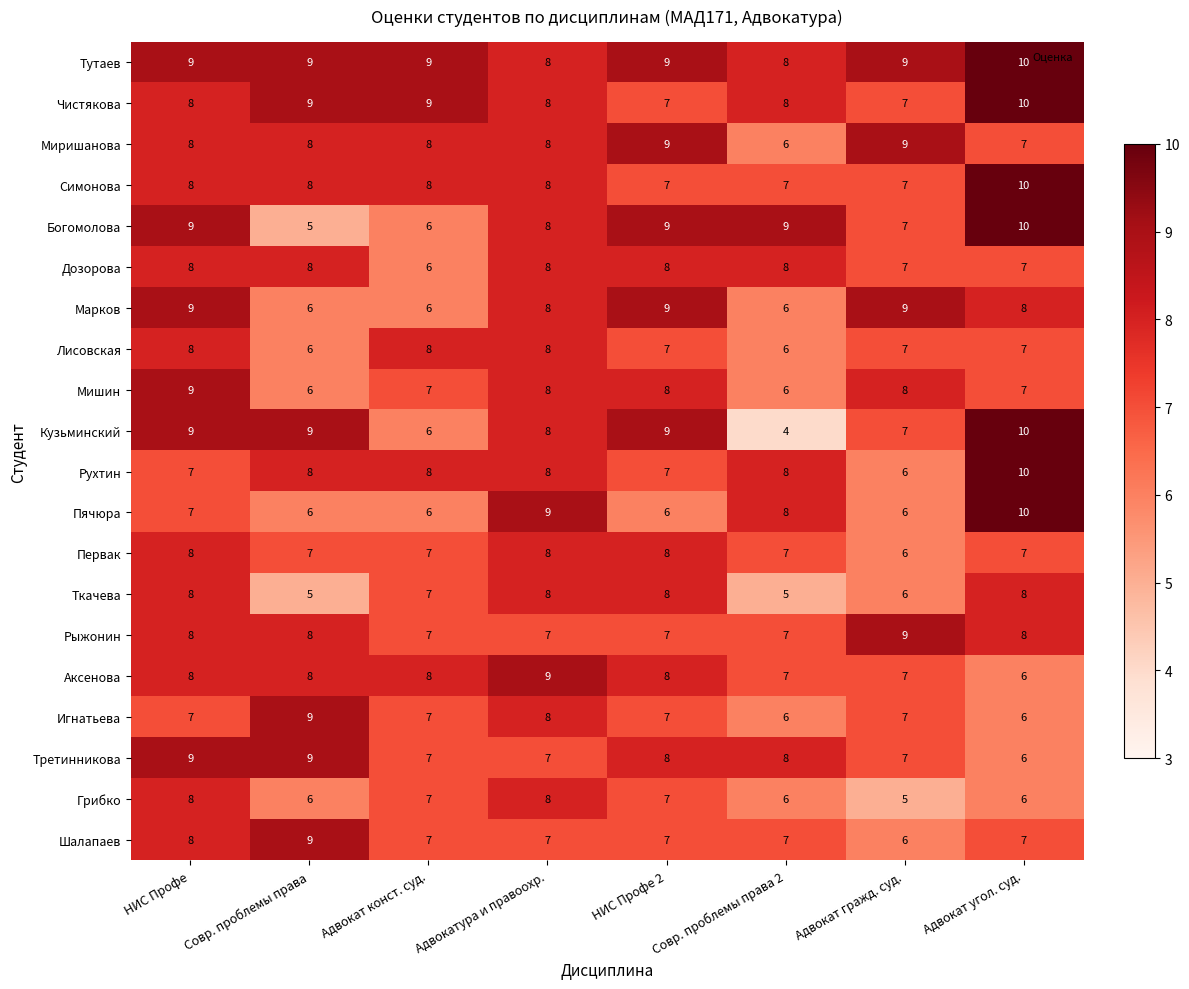

What is the sum of all Пячюра values?

58